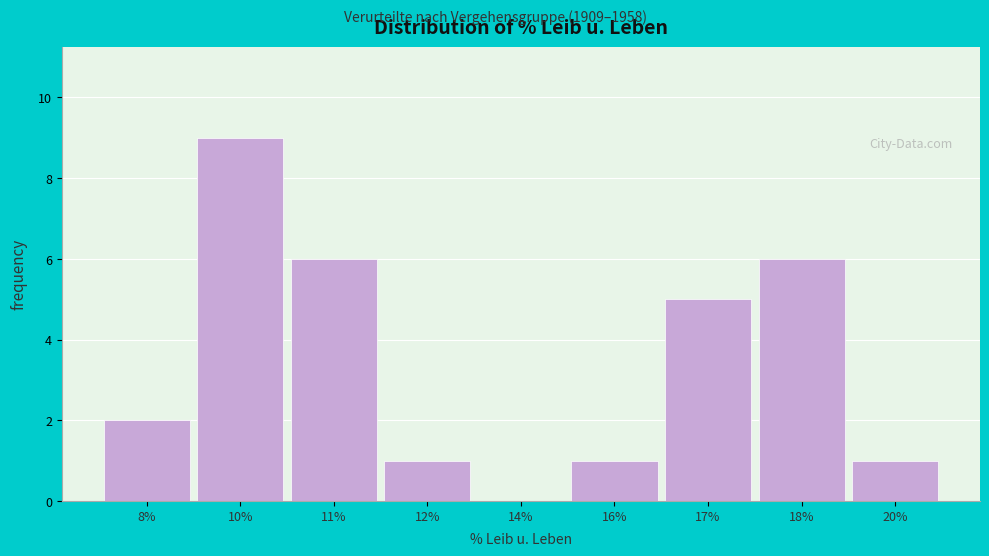

Reading left to right, what are all the values shown in this chart?

8%=2	10%=9	11%=6	12%=1	14%=0	16%=1	17%=5	18%=6	20%=1